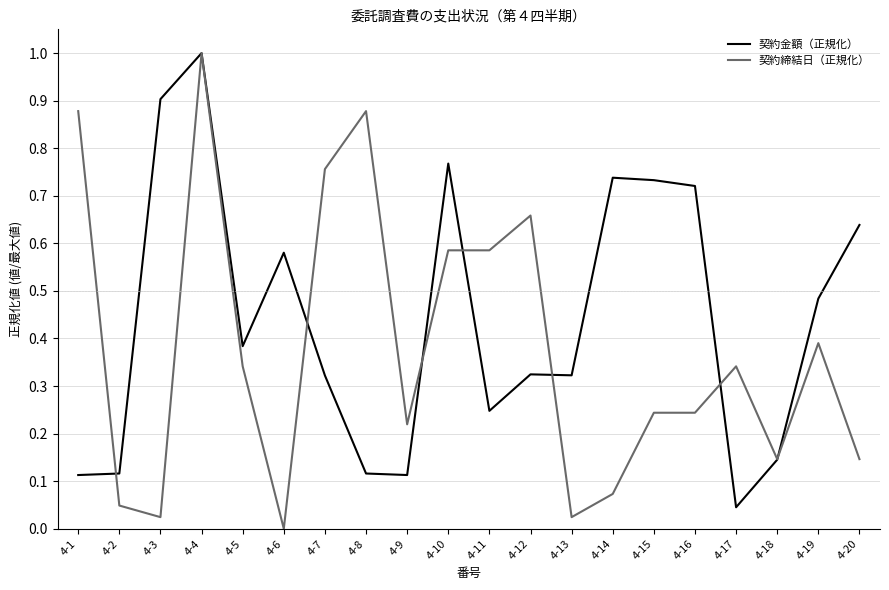

Is it true that 契約締結日（正規化） equals 1.0 at 4-12?

False